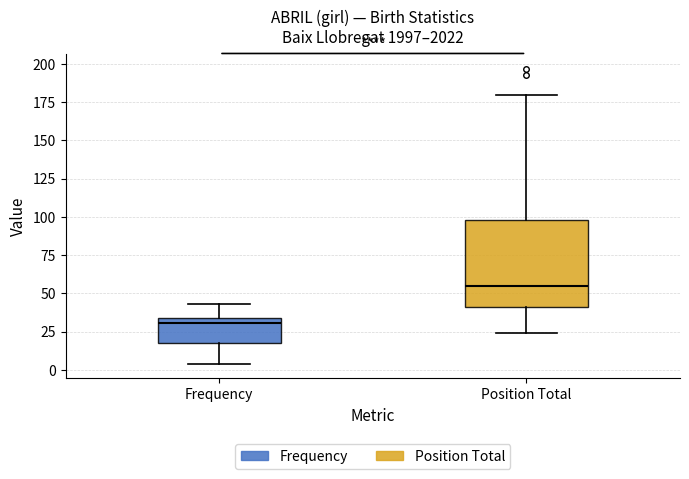

Which box has the lowest median line?

Frequency